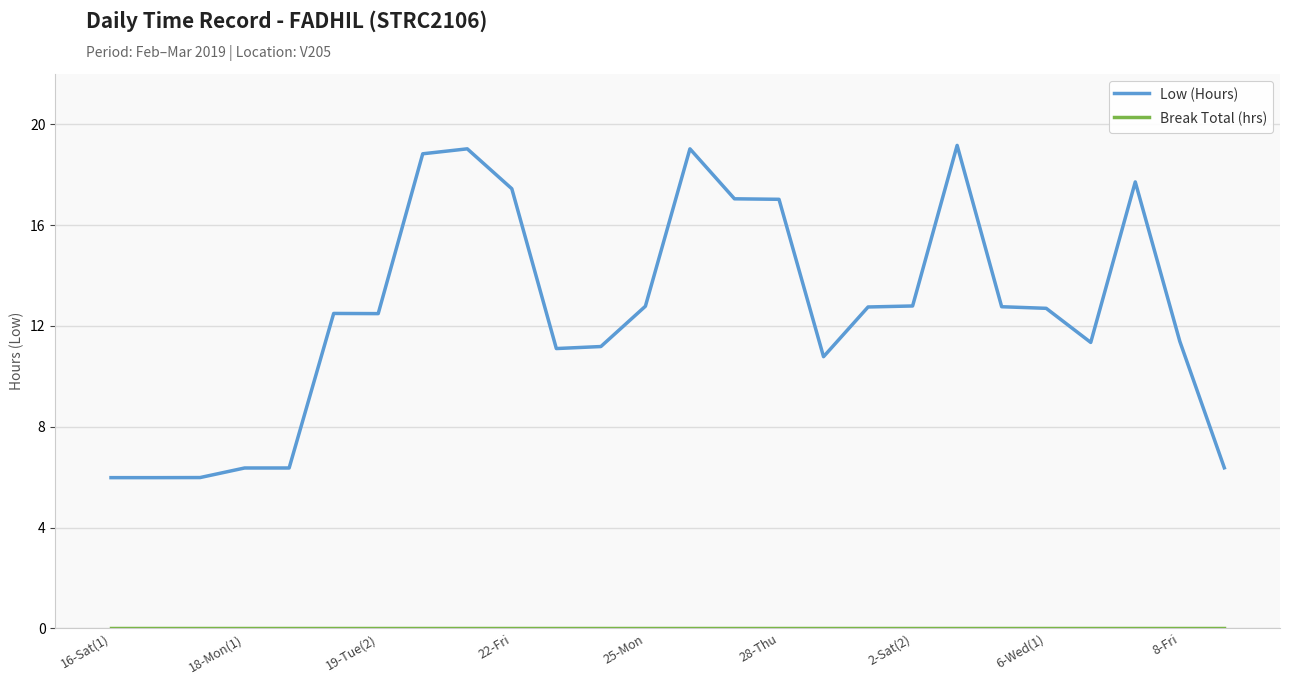

What is the greatest value displayed?

19.2